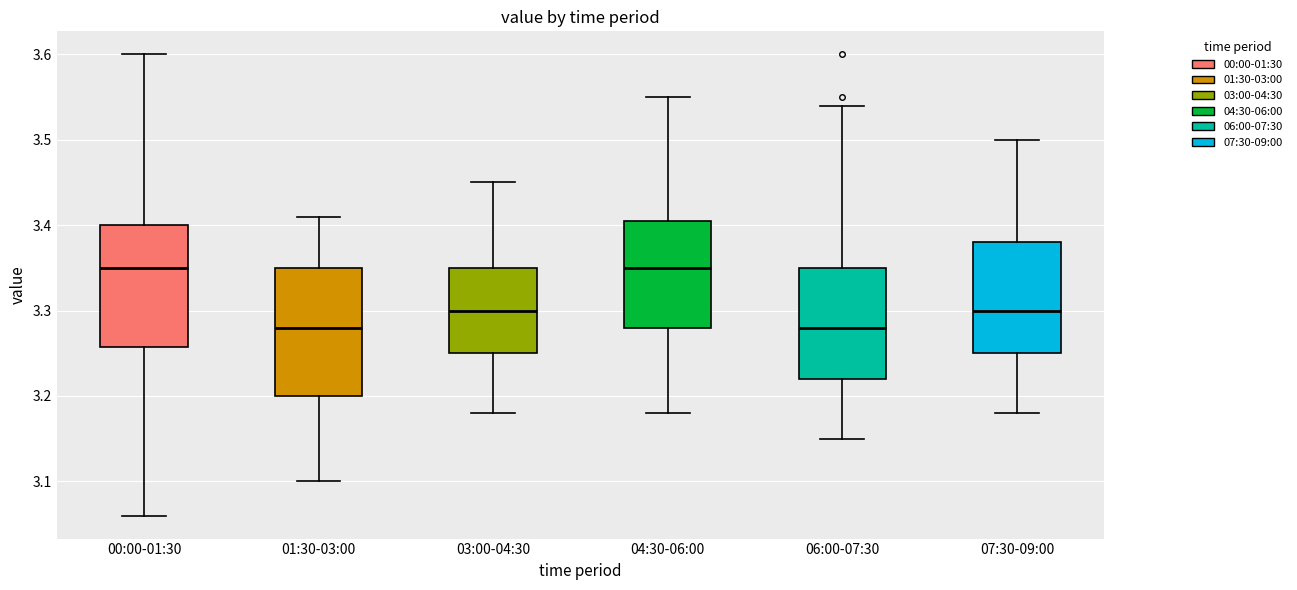

Reading left to right, read every box against the y-axis: the position of its median line, the range the box covers, and the ends of its whiskers. The values are not printed on the chart, so give them approximately, as read against the axis.

00:00-01:30: median 3.35, box 3.26 to 3.40, whiskers 3.06 to 3.60
01:30-03:00: median 3.28, box 3.20 to 3.35, whiskers 3.10 to 3.41
03:00-04:30: median 3.30, box 3.25 to 3.35, whiskers 3.18 to 3.45
04:30-06:00: median 3.35, box 3.28 to 3.41, whiskers 3.18 to 3.55
06:00-07:30: median 3.28, box 3.22 to 3.35, whiskers 3.15 to 3.54
07:30-09:00: median 3.30, box 3.25 to 3.38, whiskers 3.18 to 3.50